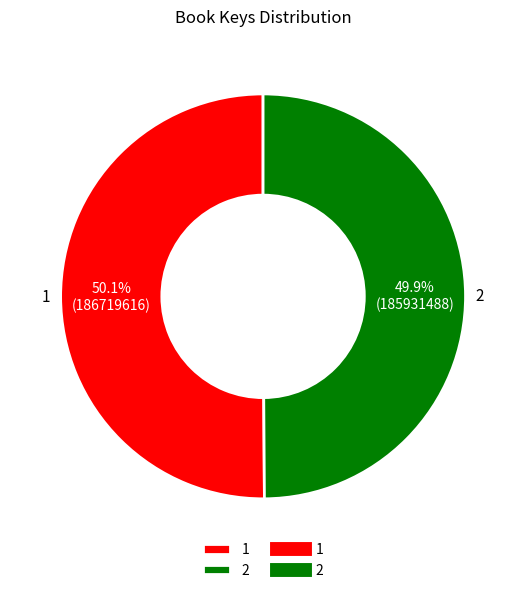

What is the ratio of the value at 1 to the value at 2?

1.0